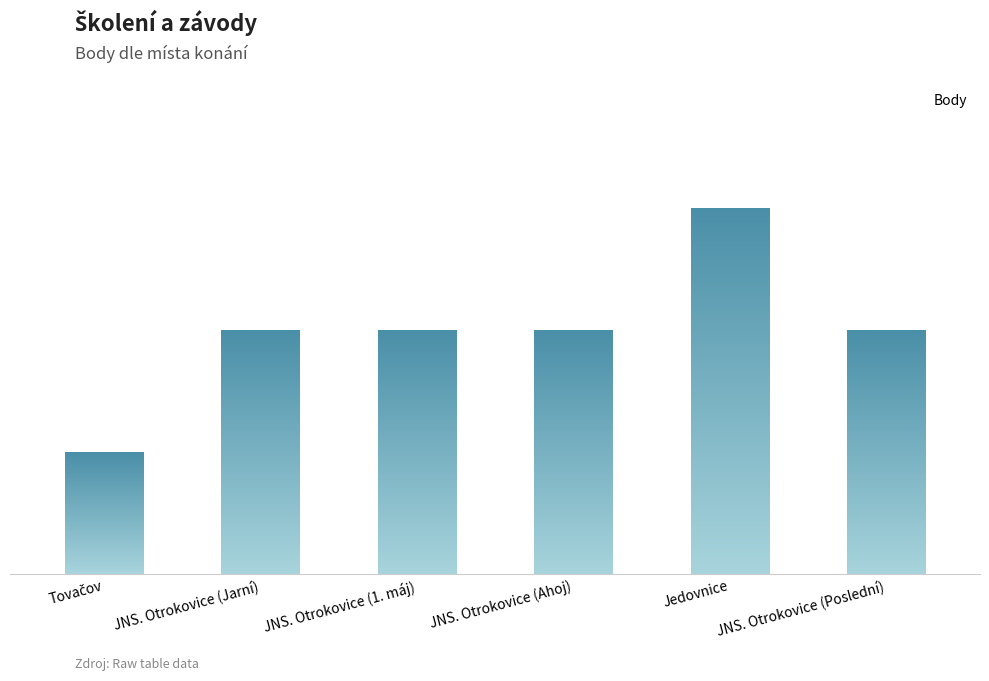

What position from the left is JNS. Otrokovice (Ahoj)?

4